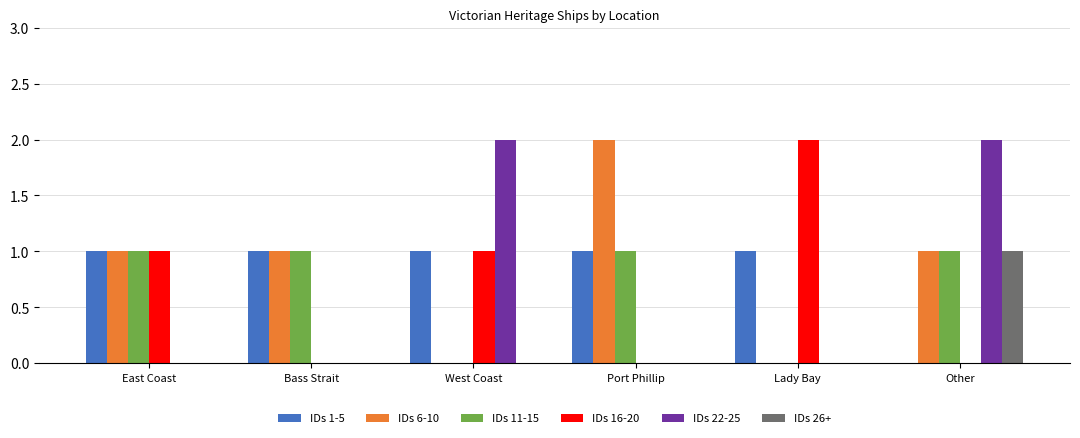

Does the chart contain stacked bars?

No